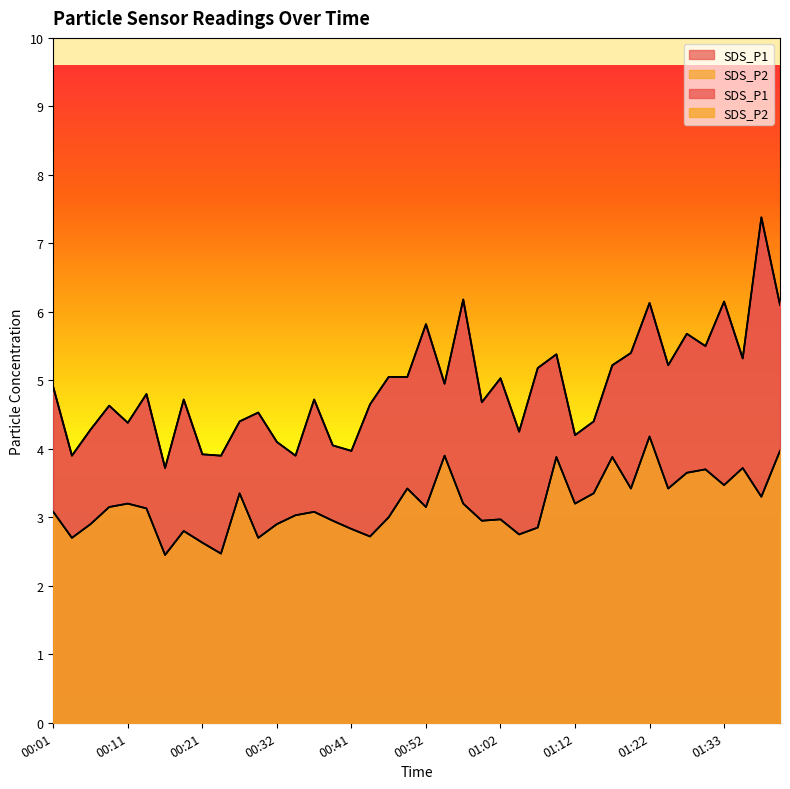

Between 00:52 and 00:09, which is larger?

00:52